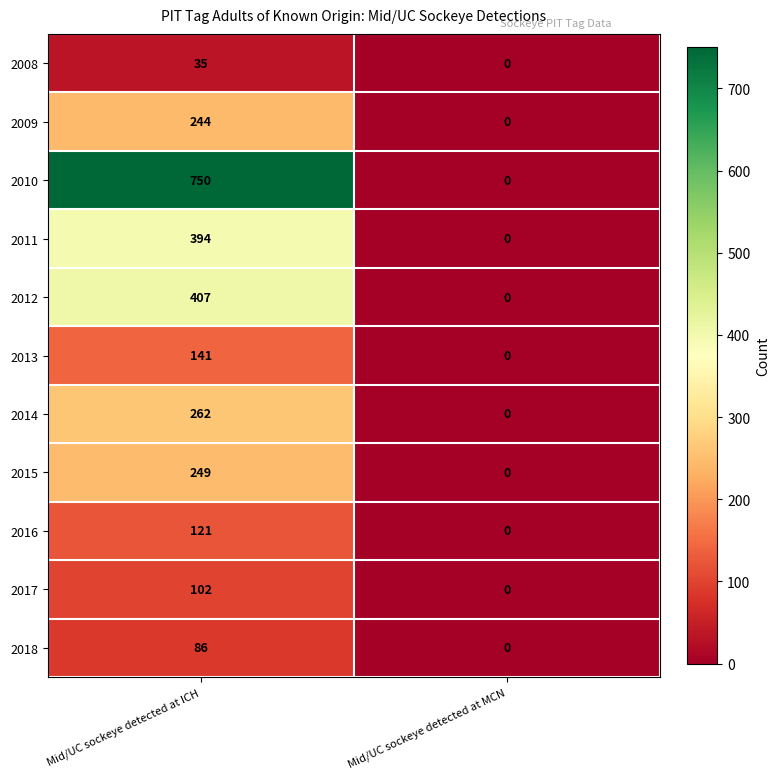

What is the difference between the maximum and minimum values in the 2017 series?

102